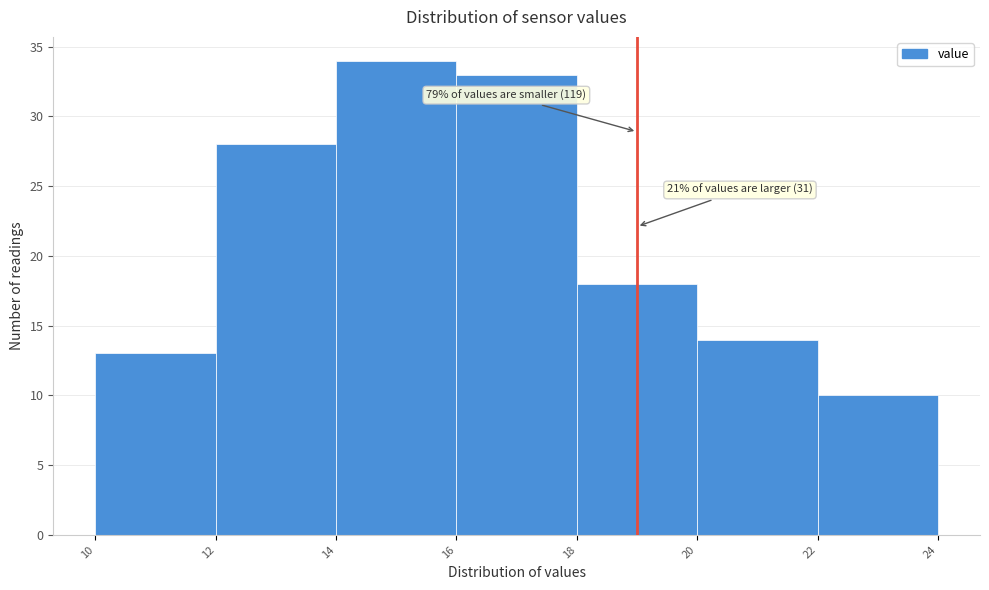

Which range on the x-axis has the tallest bar?

14 to 16